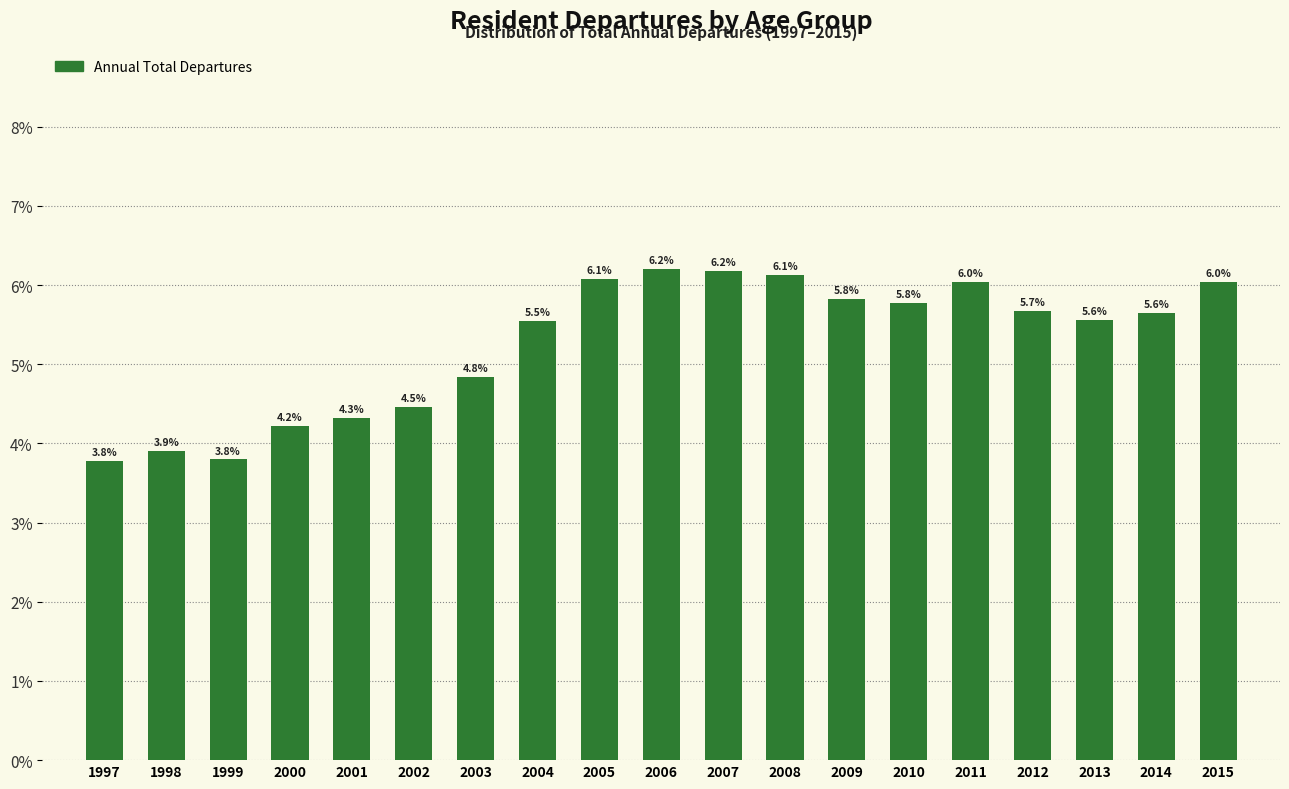

Reading left to right, list all the values displayed in this chart.

3.8	3.9	3.8	4.2	4.3	4.5	4.8	5.5	6.1	6.2	6.2	6.1	5.8	5.8	6.0	5.7	5.6	5.6	6.0